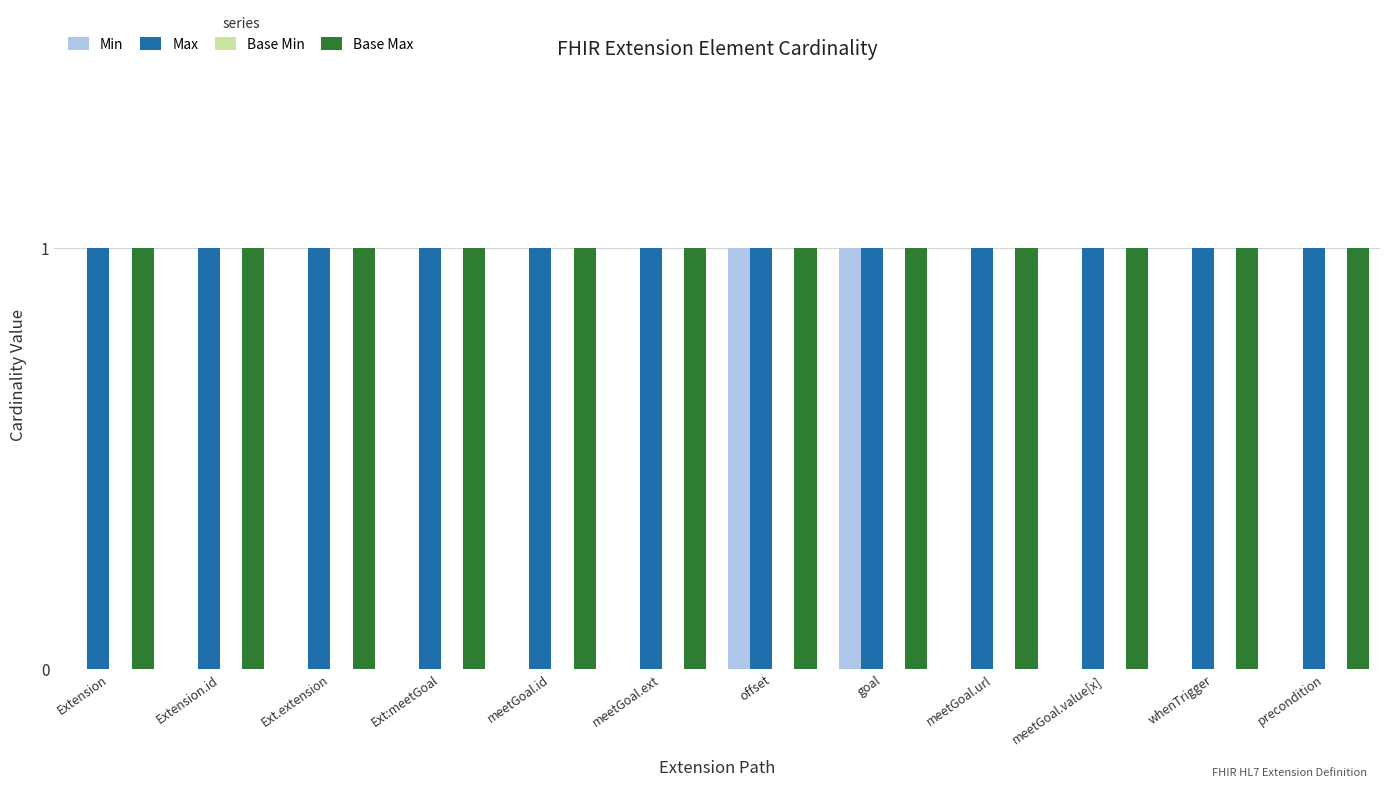

The Max series shows 2 at Extension.id. True or false?

False